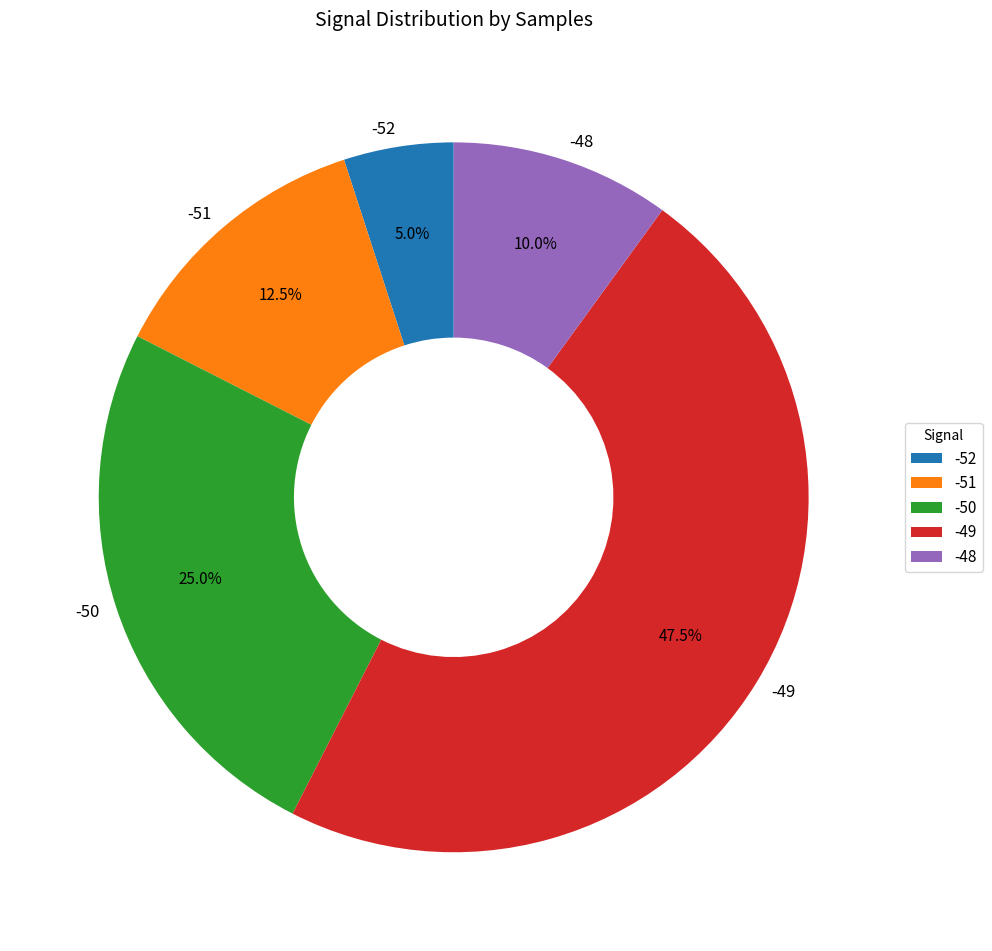

What percentage do -52 and -50 together represent?

30.0%